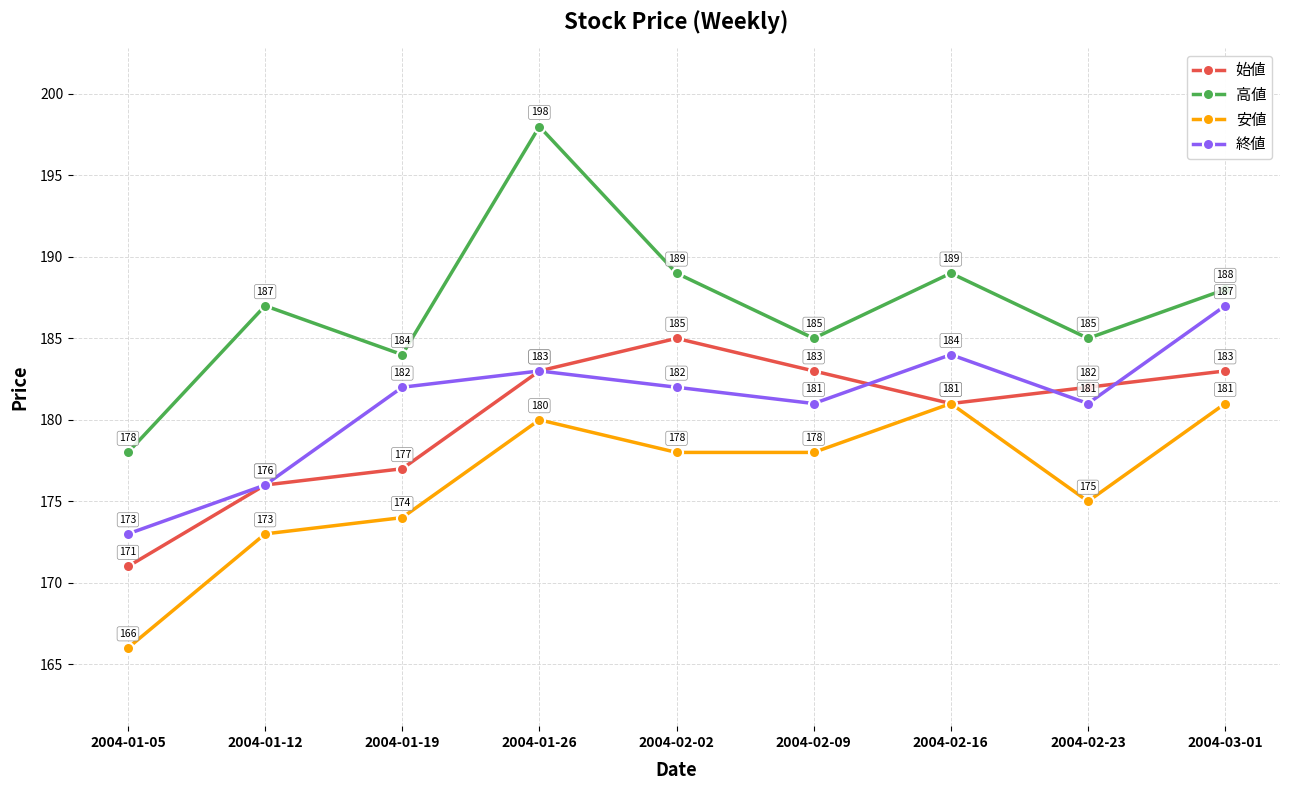

Where is the first local minimum for 高値?

2004-01-19